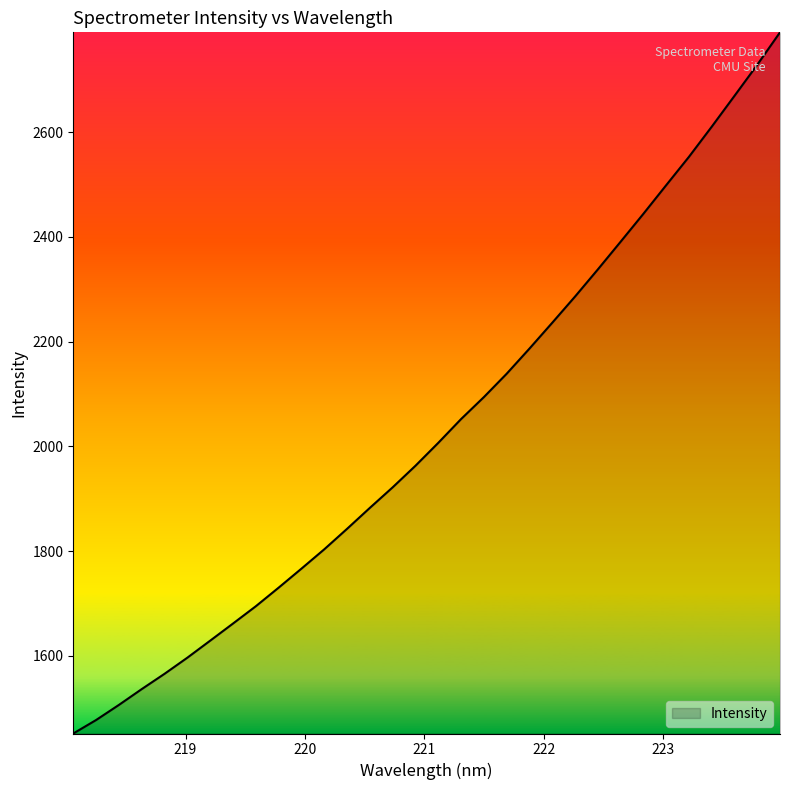

Count the number of categories in the chart.

32